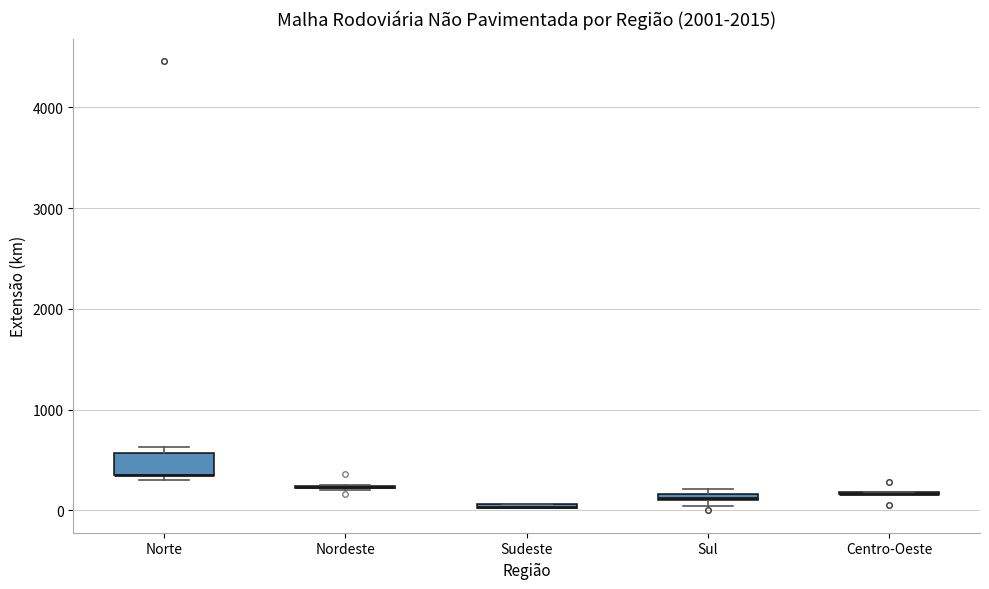

Comparing the boxes themselves (not the whiskers), which one is the tallest?

Norte